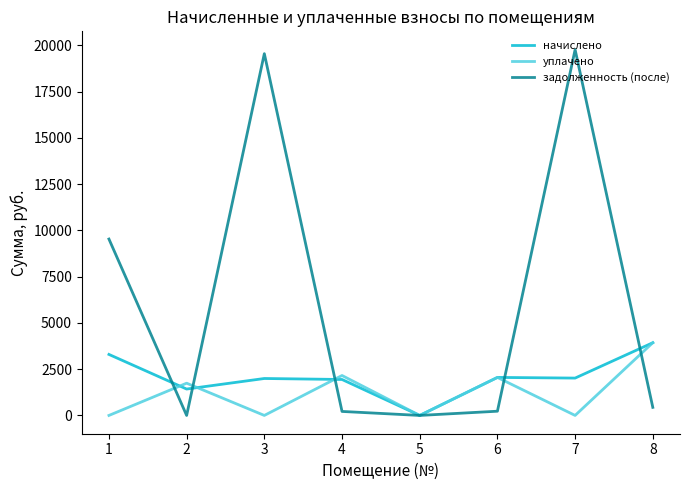

Rank the series by their average value, from highest to lowest.

задолженность (после), начислено, уплачено